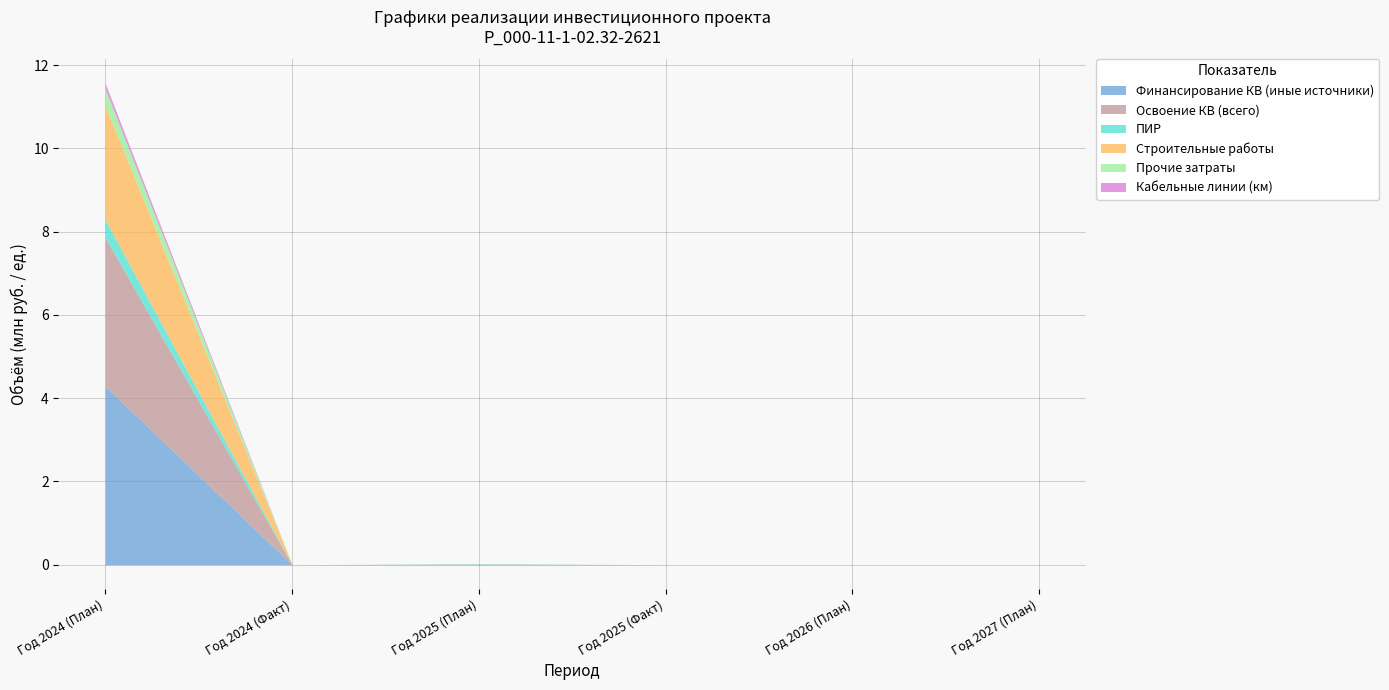

What is the label of the 4th point from the left?

Год 2025 (Факт)